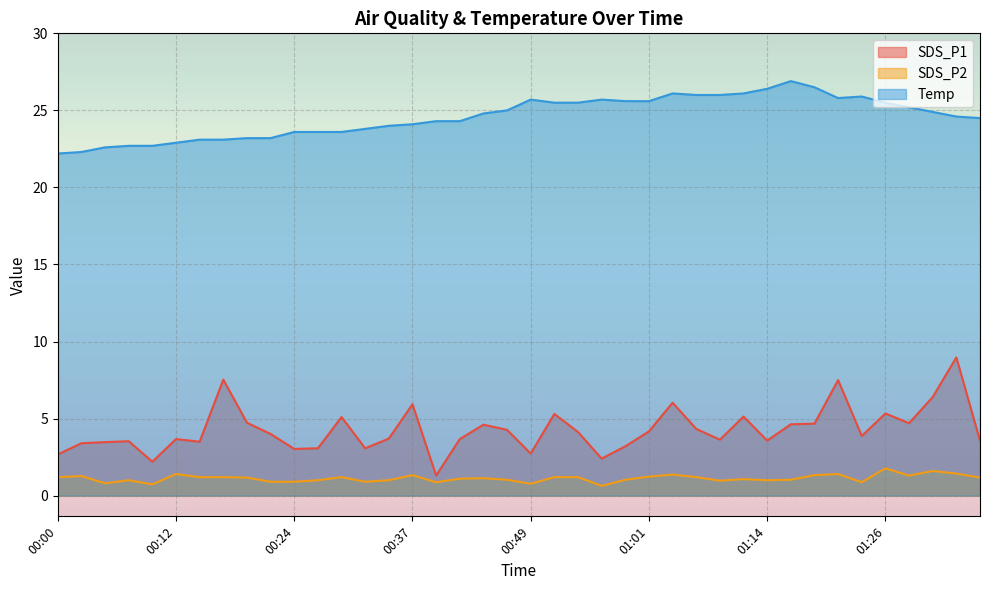

Reading right to left, what are all the values shown in this chart?

SDS_P1: 01:36=3.6	01:33=9.0	01:31=6.4	01:28=4.7	01:26=5.3	01:23=3.9	01:21=7.5	01:18=4.7	01:16=4.6	01:14=3.6	01:11=5.1	01:09=3.6	01:06=4.3	01:04=6.0	01:01=4.2	00:59=3.2	00:56=2.4	00:54=4.1	00:51=5.3	00:49=2.7	00:46=4.3	00:44=4.6	00:41=3.7	00:39=1.3	00:37=5.9	00:34=3.7	00:32=3.1	00:29=5.1	00:27=3.1	00:24=3.0	00:22=4.0	00:19=4.7	00:17=7.5	00:14=3.5	00:12=3.7	00:09=2.2	00:07=3.5	00:04=3.5	00:02=3.4	00:00=2.7
SDS_P2: 01:36=1.2	01:33=1.4	01:31=1.6	01:28=1.3	01:26=1.8	01:23=0.9	01:21=1.4	01:18=1.3	01:16=1.0	01:14=1.0	01:11=1.1	01:09=1.0	01:06=1.2	01:04=1.4	01:01=1.2	00:59=1.0	00:56=0.6	00:54=1.2	00:51=1.2	00:49=0.8	00:46=1.0	00:44=1.1	00:41=1.1	00:39=0.9	00:37=1.3	00:34=1.0	00:32=0.9	00:29=1.2	00:27=1.0	00:24=0.9	00:22=0.9	00:19=1.2	00:17=1.2	00:14=1.2	00:12=1.4	00:09=0.7	00:07=1.0	00:04=0.8	00:02=1.3	00:00=1.2
Temp: 01:36=24.5	01:33=24.6	01:31=24.9	01:28=25.2	01:26=25.5	01:23=25.9	01:21=25.8	01:18=26.5	01:16=26.9	01:14=26.4	01:11=26.1	01:09=26.0	01:06=26.0	01:04=26.1	01:01=25.6	00:59=25.6	00:56=25.7	00:54=25.5	00:51=25.5	00:49=25.7	00:46=25.0	00:44=24.8	00:41=24.3	00:39=24.3	00:37=24.1	00:34=24.0	00:32=23.8	00:29=23.6	00:27=23.6	00:24=23.6	00:22=23.2	00:19=23.2	00:17=23.1	00:14=23.1	00:12=22.9	00:09=22.7	00:07=22.7	00:04=22.6	00:02=22.3	00:00=22.2